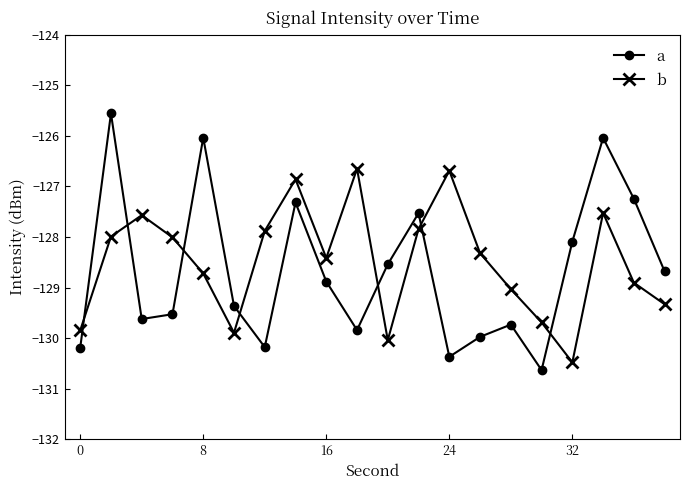

How many interior local valleys does the b series have?

4